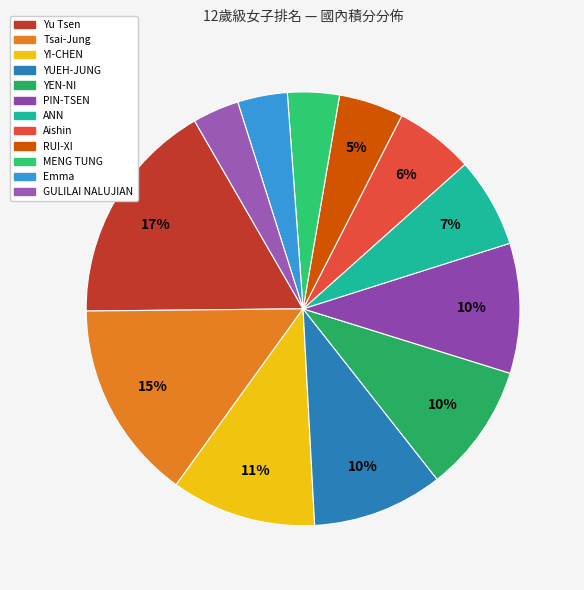

Which slice is the largest?

Yu Tsen